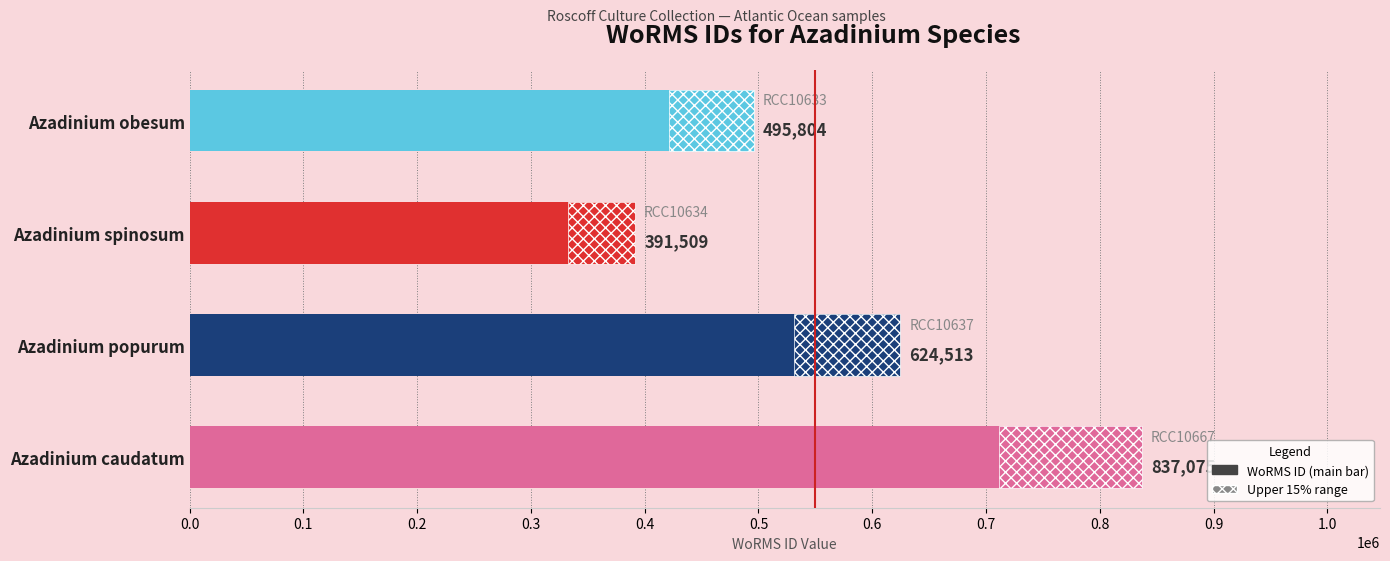

Reading left to right, list all the values displayed in this chart.

495804	391509	624513	837075